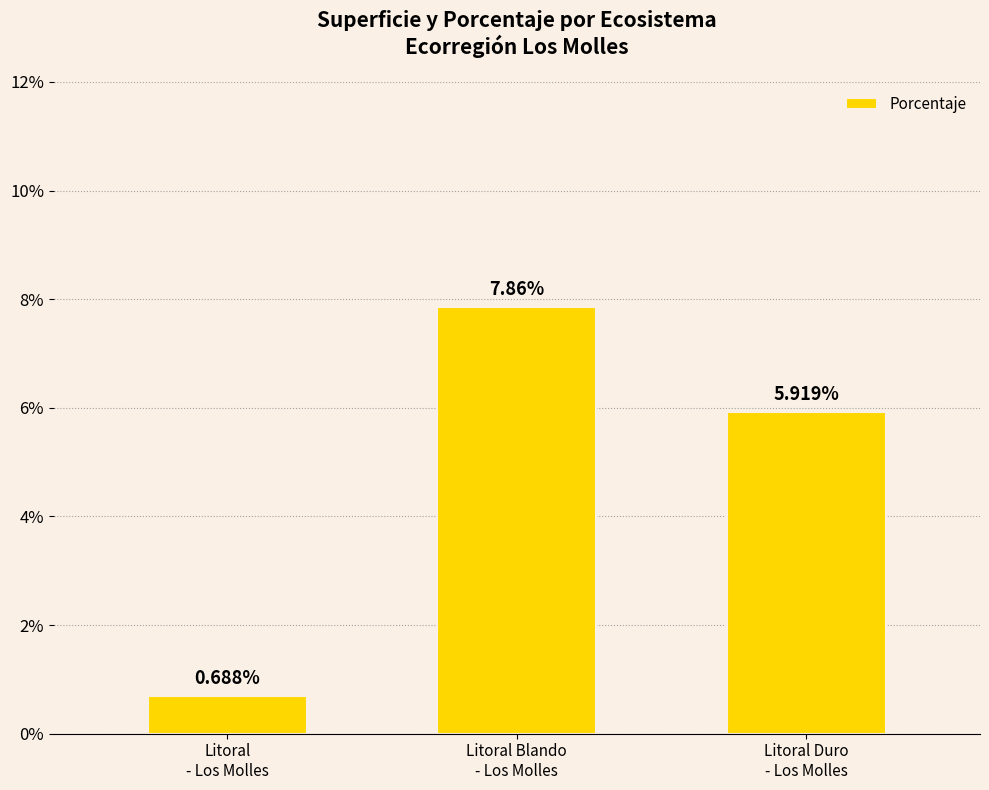

What is the sum of all values?

14.5